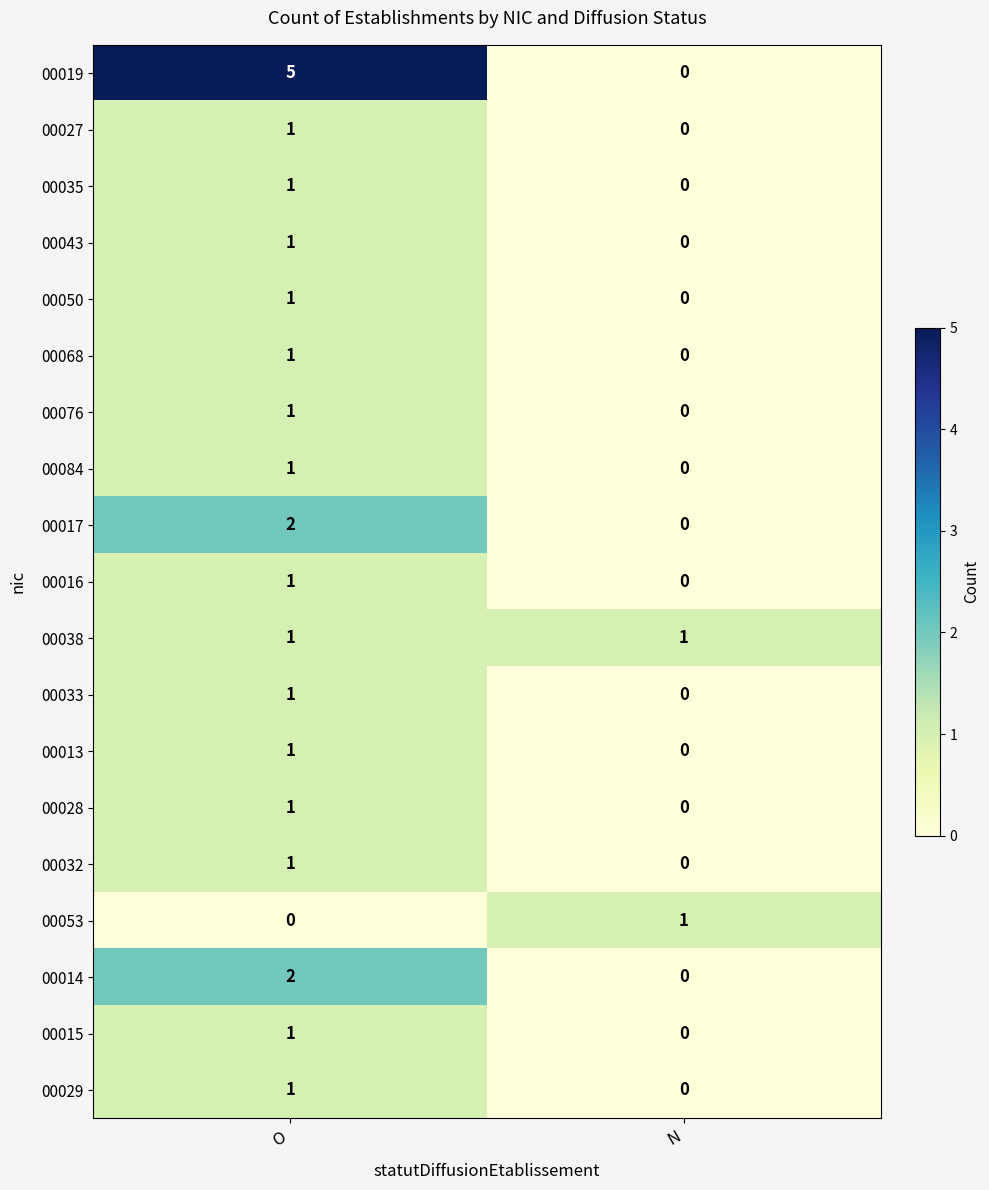

Rank the categories by 00017 value from highest to lowest.

O, N